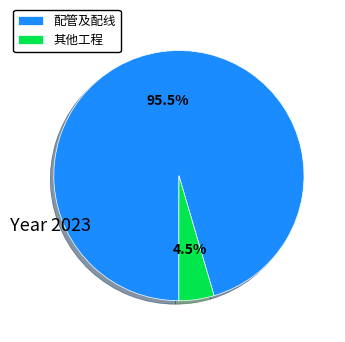

What is the total percentage of 配管及配线 and 其他工程?

100.0%